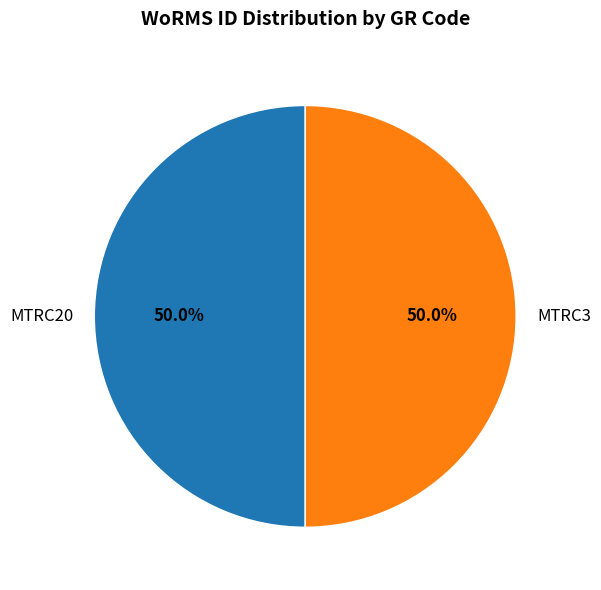

How many segments does this pie chart have?

2